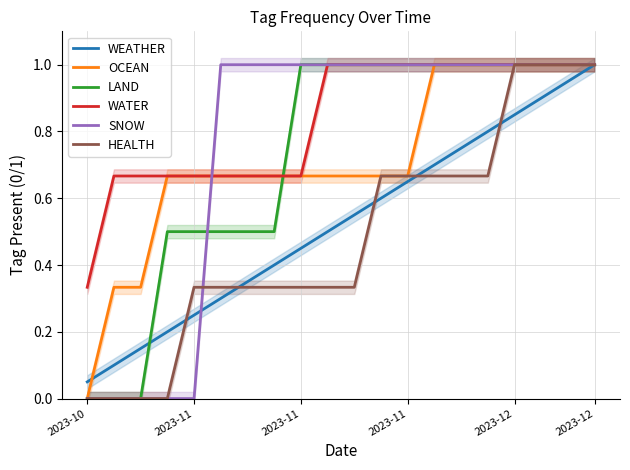

What are all the series names shown in the legend?

WEATHER, OCEAN, LAND, WATER, SNOW, HEALTH